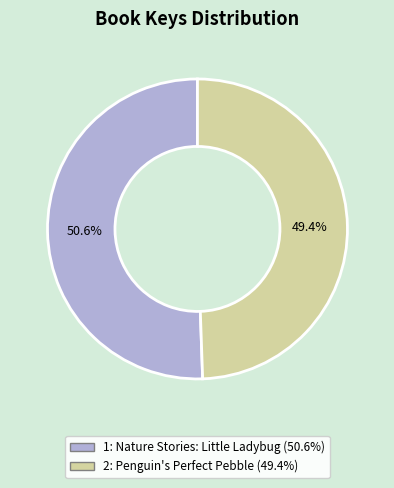

Count the number of slices in the pie.

2